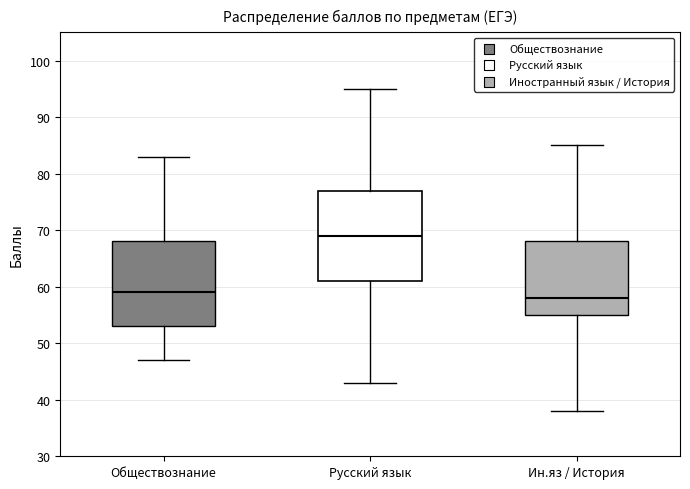

Reading left to right, read every box against the y-axis: the position of its median line, the range the box covers, and the ends of its whiskers. The values are not printed on the chart, so give them approximately, as read against the axis.

Обществознание: median 59, box 53 to 68, whiskers 47 to 83
Русский язык: median 69, box 61 to 77, whiskers 43 to 95
Ин.яз / История: median 58, box 55 to 68, whiskers 38 to 85